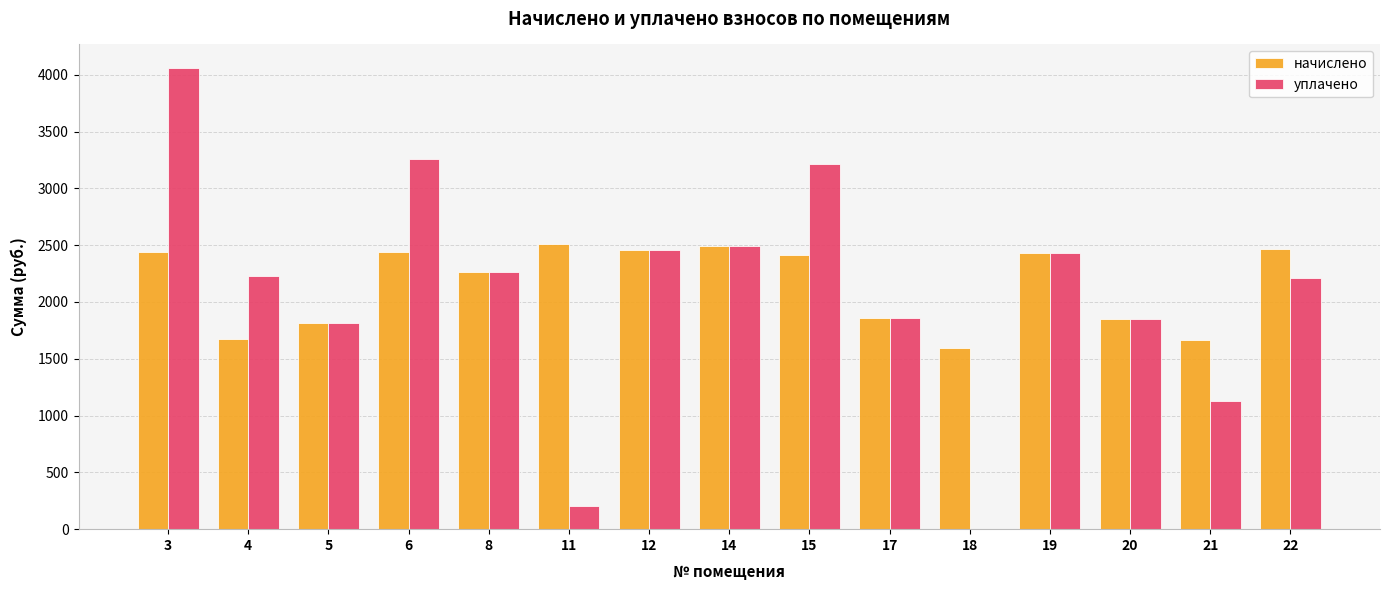

What is the greatest value displayed?

4063.2